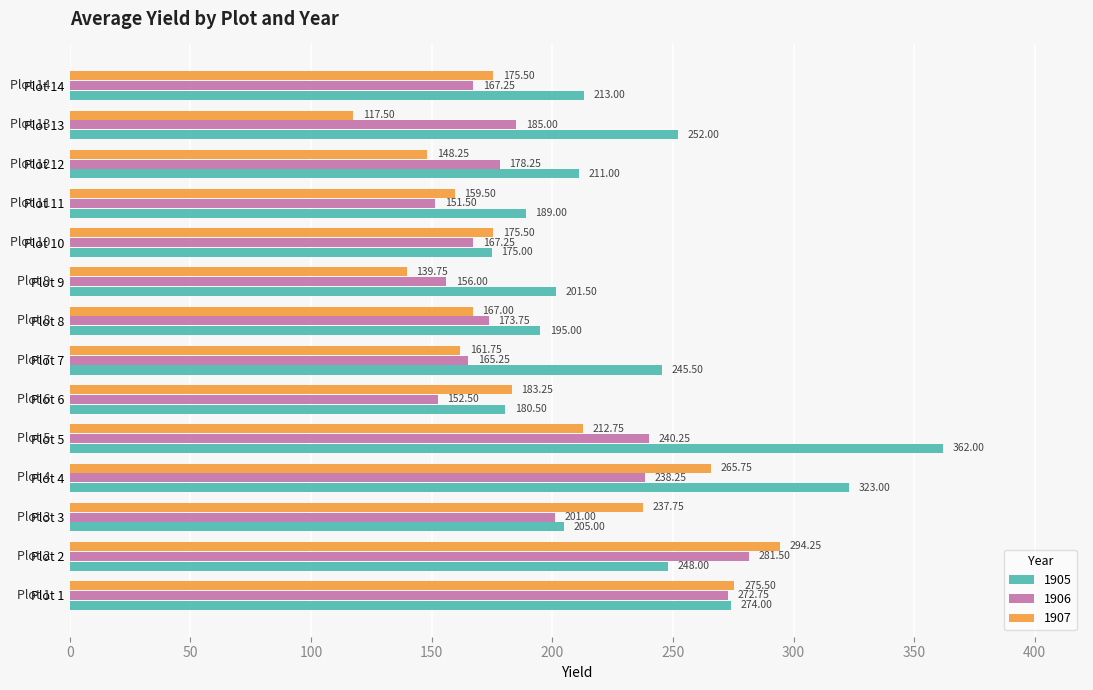

Is it true that 1905 equals 81.1 at Plot 12?

False